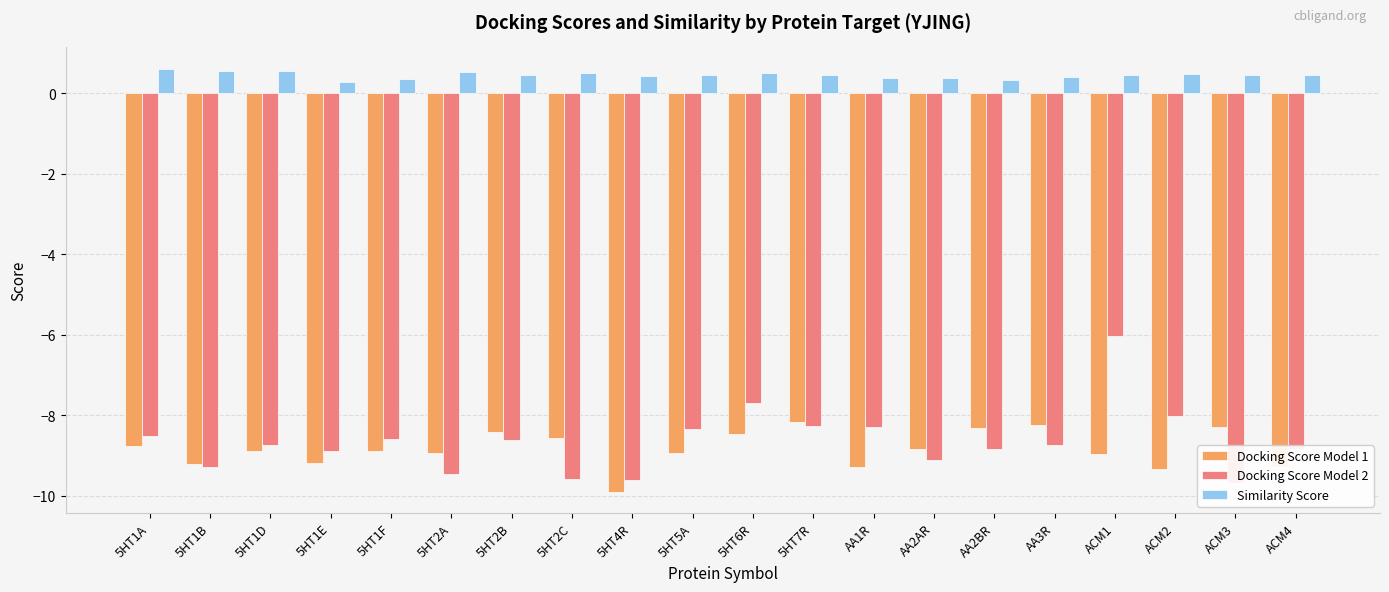

Is the value of Docking Score Model 1 at 5HT2C greater than the value of Docking Score Model 2 at 5HT2A?

Yes